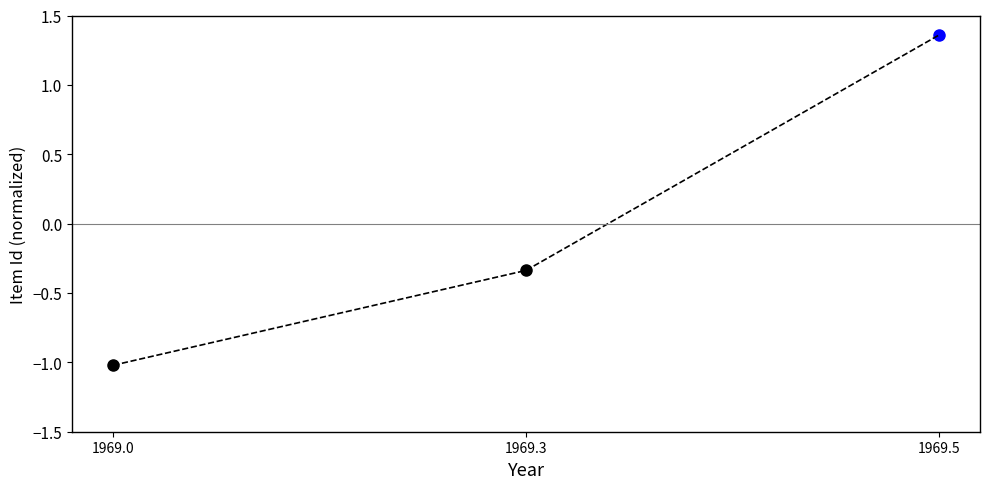

Is it true that the value at 1969.3 is -0.5?

False